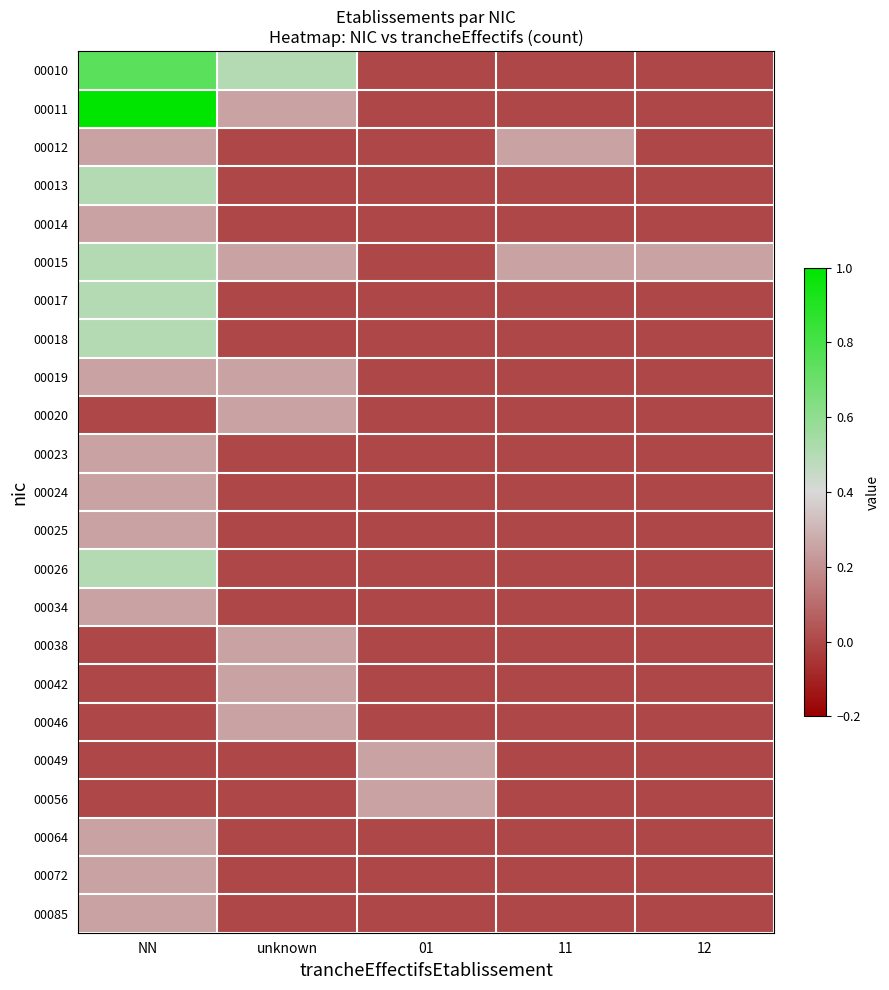

Which series has the largest range (max minus min)?

00011